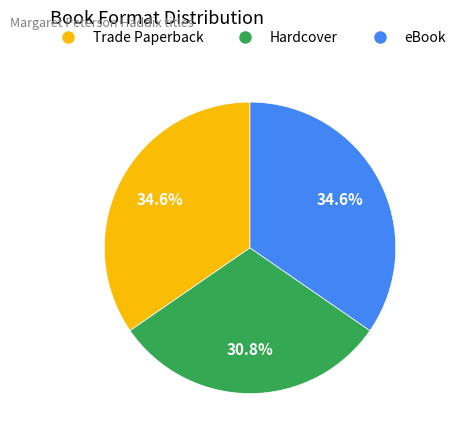

The eBook slice represents 45% of the pie. True or false?

False